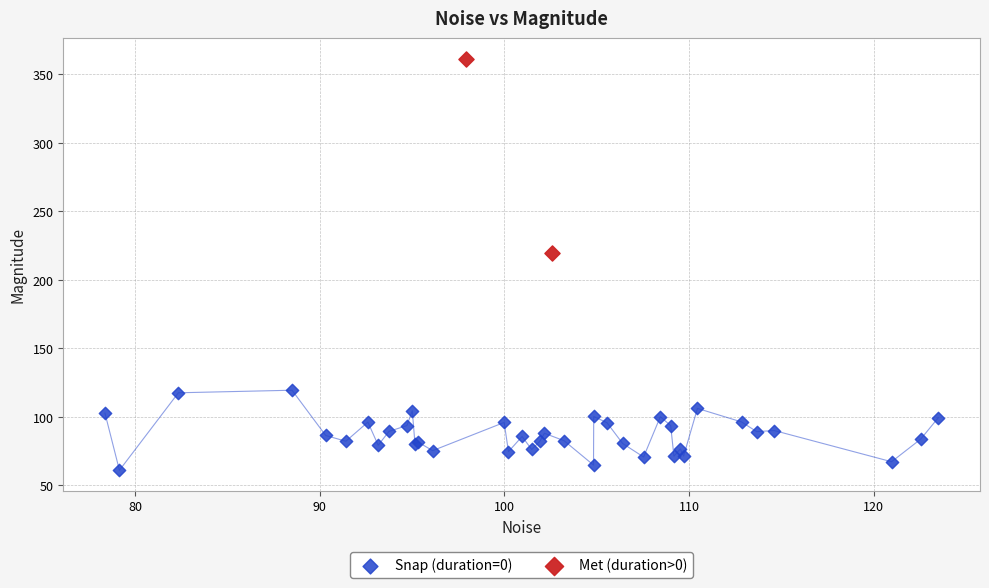

What are all the series names shown in the legend?

Snap (duration=0), Met (duration>0)